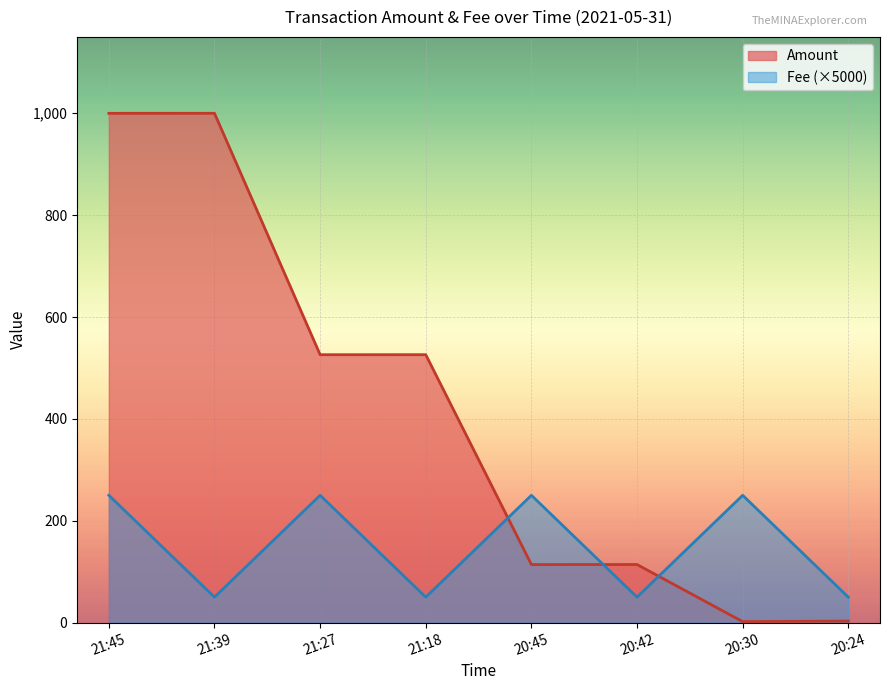

Read the Fee value at 20:30.

250.0